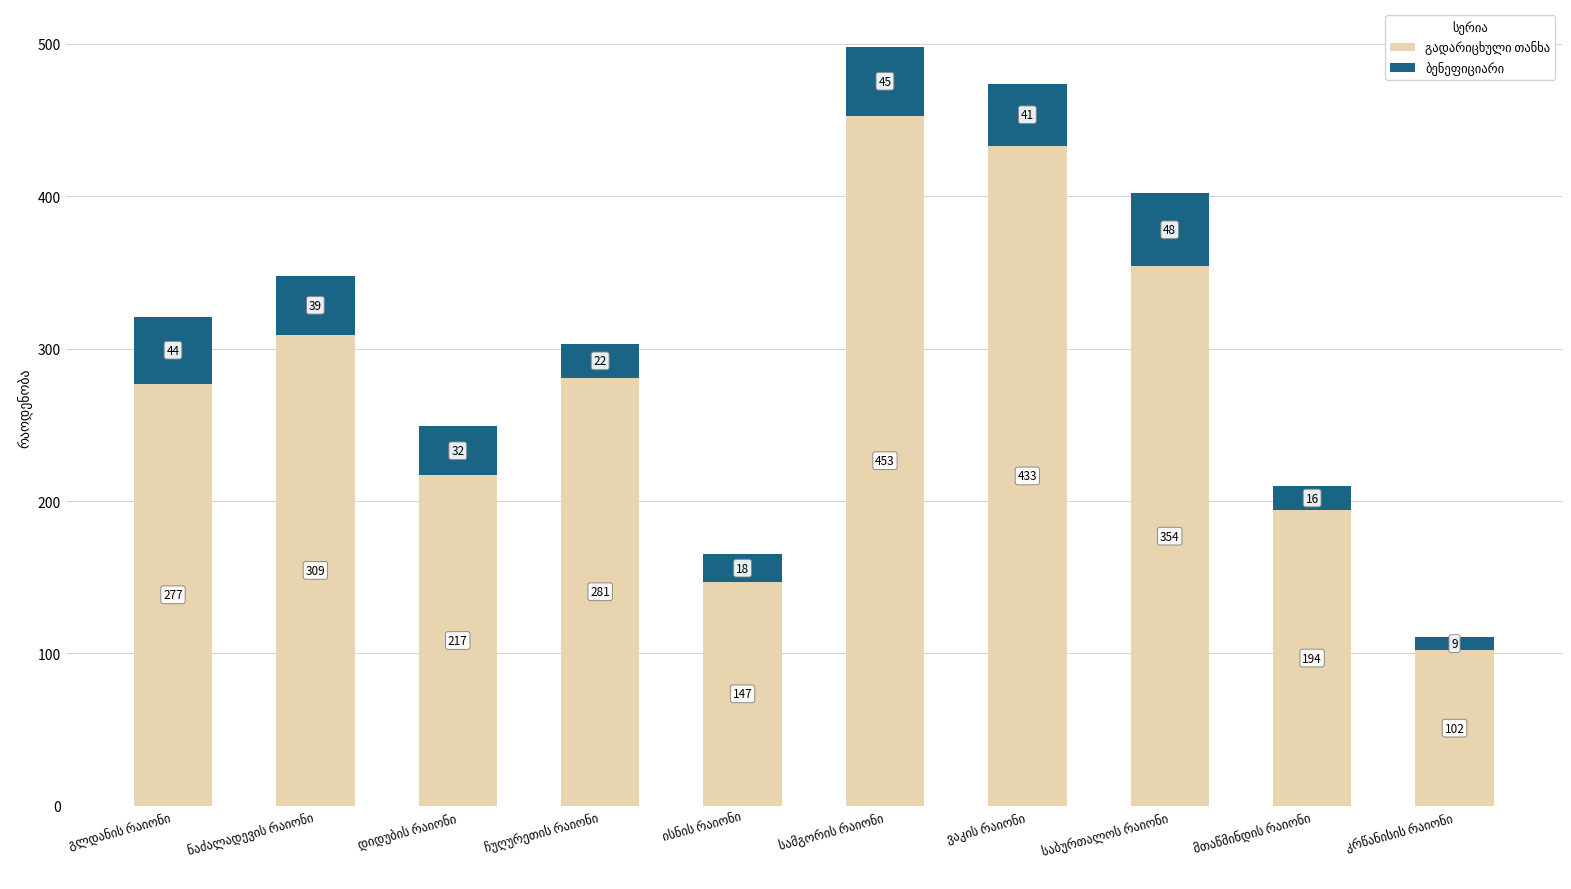

How many bars are there in total?

10